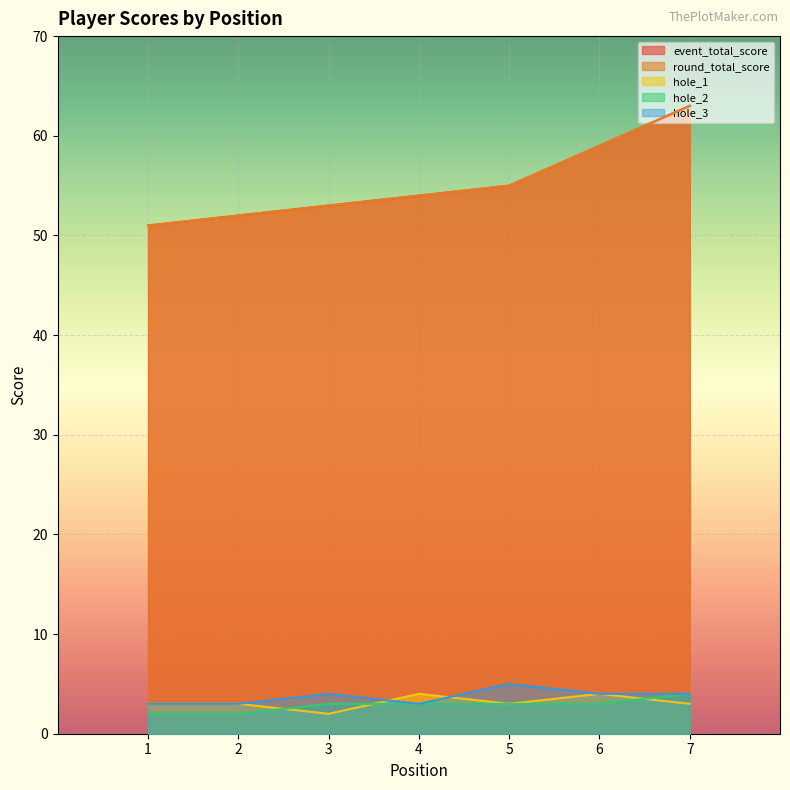

What are all the series names shown in the legend?

event_total_score, round_total_score, hole_1, hole_2, hole_3